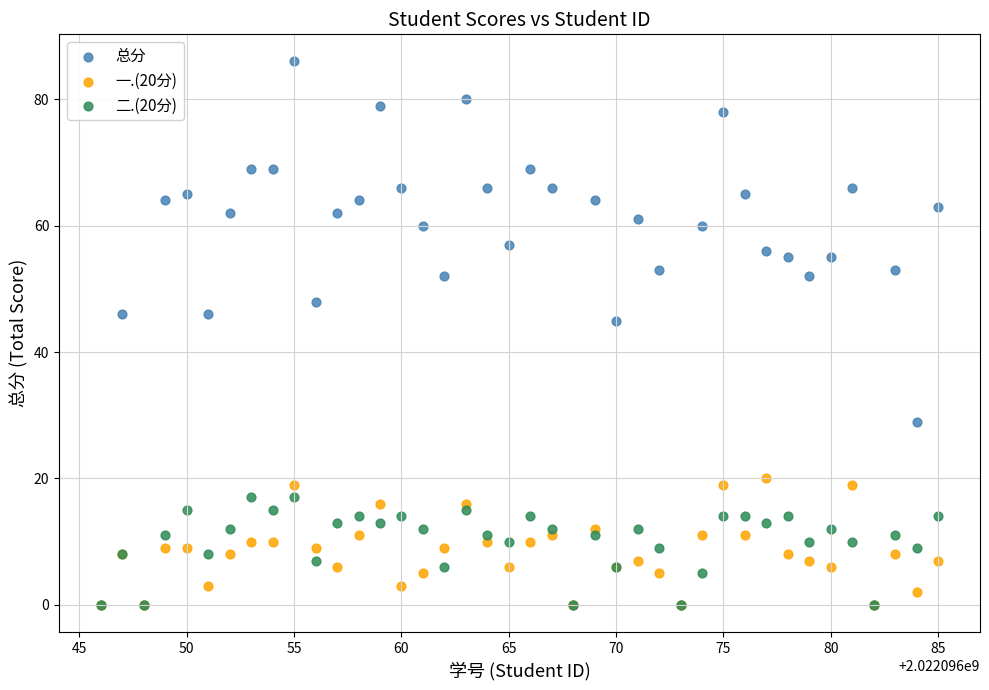

In the 总分 series, what Y value is closest to 43?

45